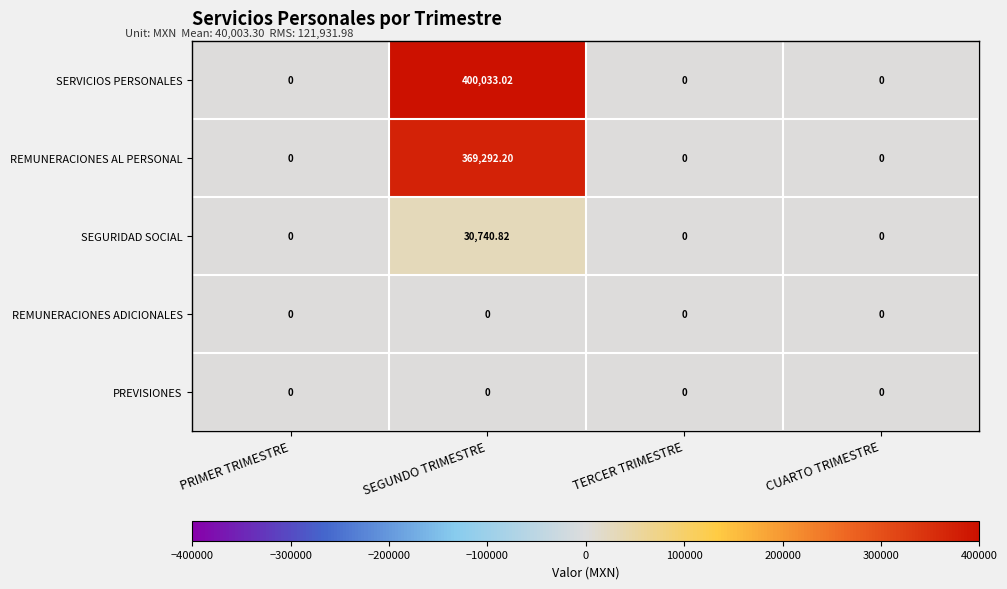

Which category has the highest value in the REMUNERACIONES AL PERSONAL series?

SEGUNDO TRIMESTRE